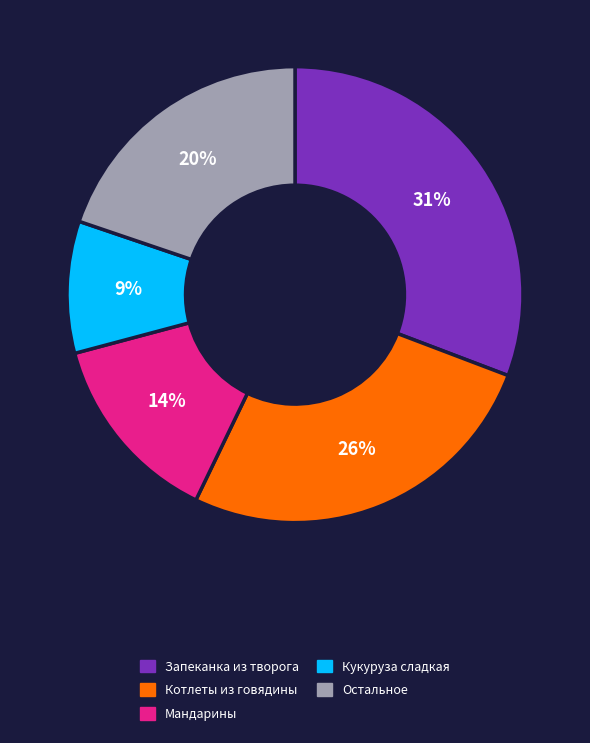

Is it true that Запеканка из творога is 25% of the pie?

False